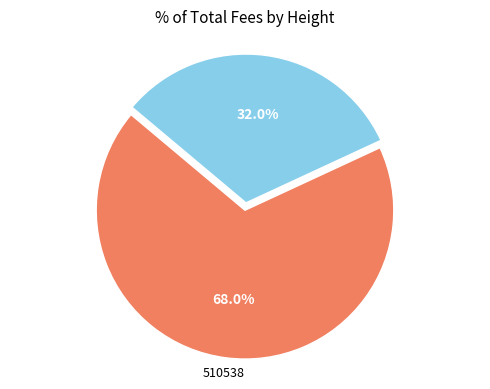

Count the number of slices in the pie.

2